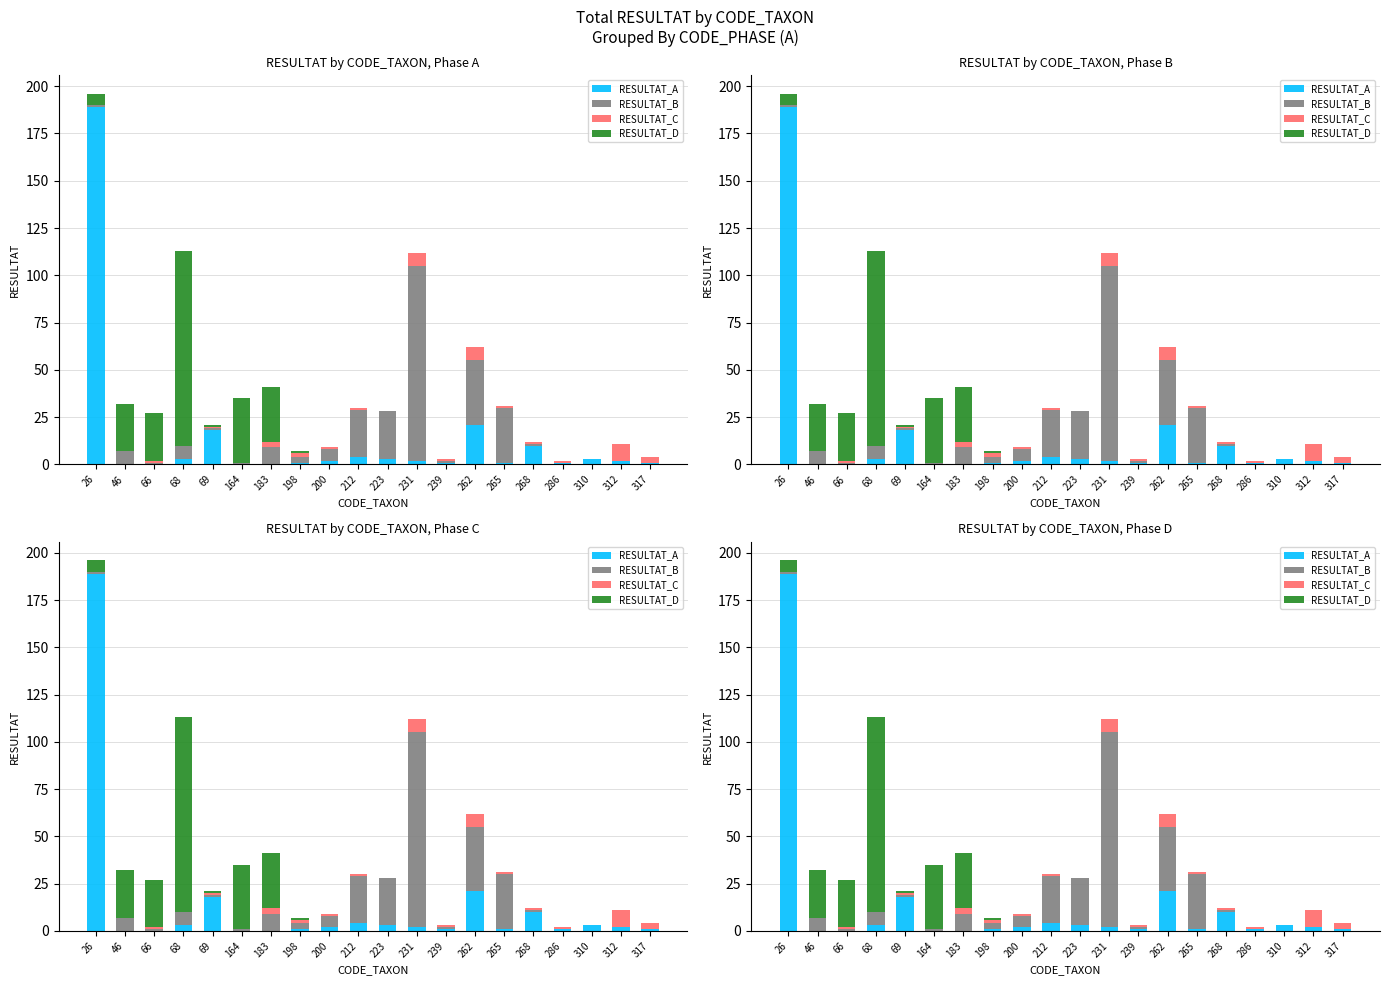

Between 66 and 200, which series saw the biggest shift?

RESULTAT_D